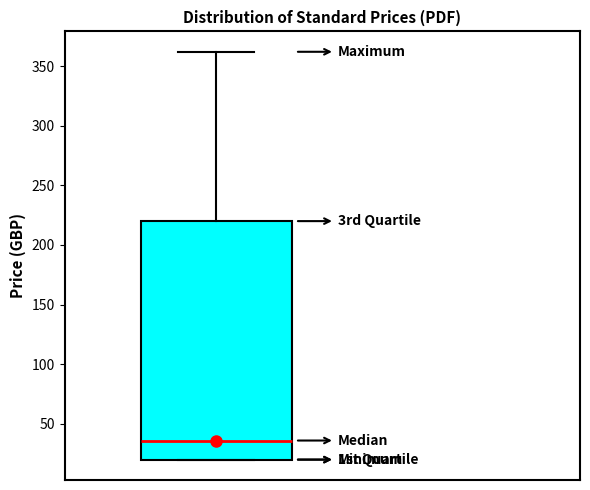

Transcribe this box plot: give where the median line is, the range the box spans, and where the two whiskers end, as read against the y-axis. The values are not printed on the chart, so give them approximately, as read against the axis.

median 35, box 20 to 220, whiskers 20 to 360